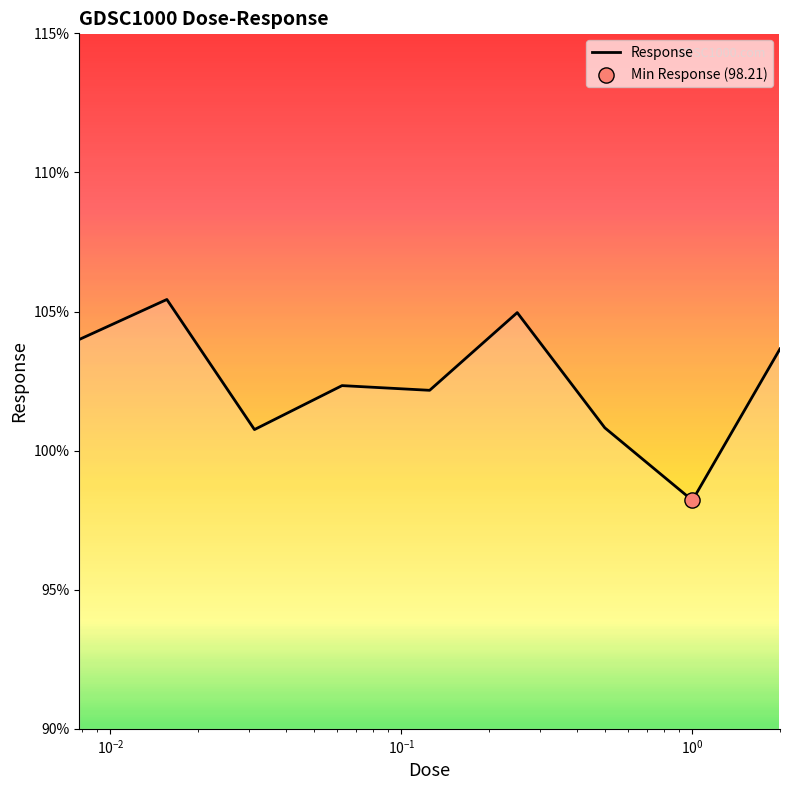

What is the minimum value shown in the chart?

98.2